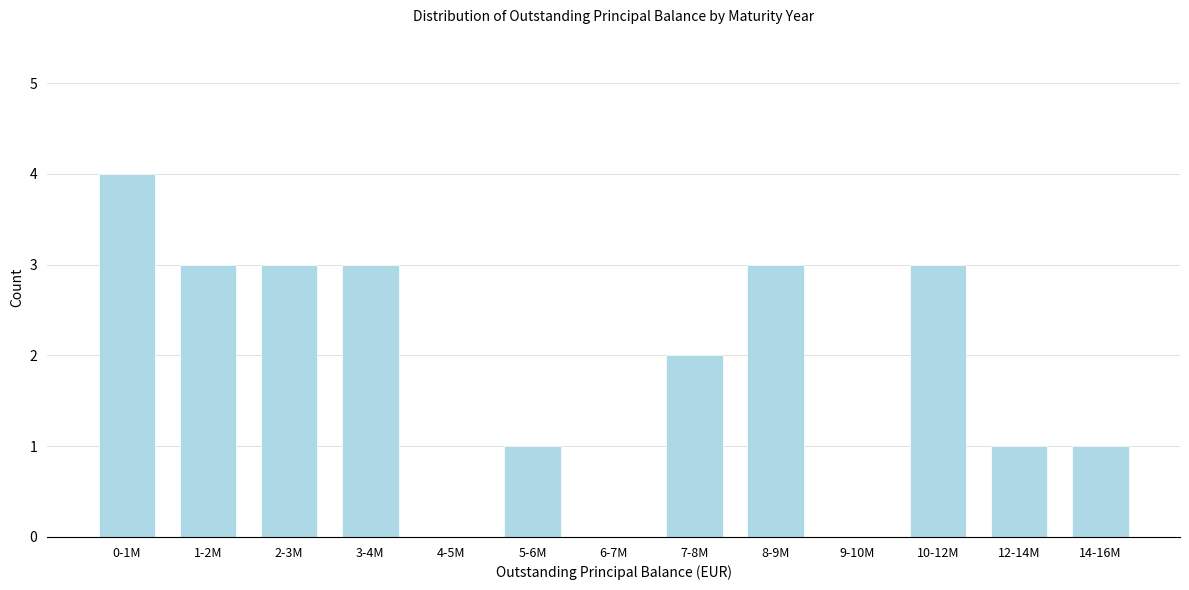

Reading left to right, extract all data points from this chart.

0-1M=4	1-2M=3	2-3M=3	3-4M=3	4-5M=0	5-6M=1	6-7M=0	7-8M=2	8-9M=3	9-10M=0	10-12M=3	12-14M=1	14-16M=1